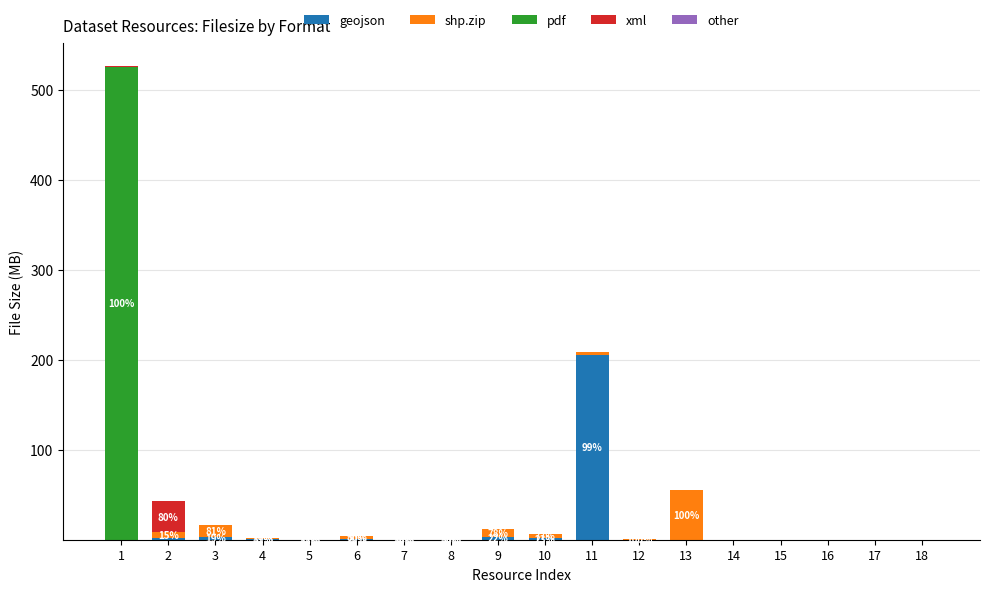

What is the maximum value for geojson?

205.5